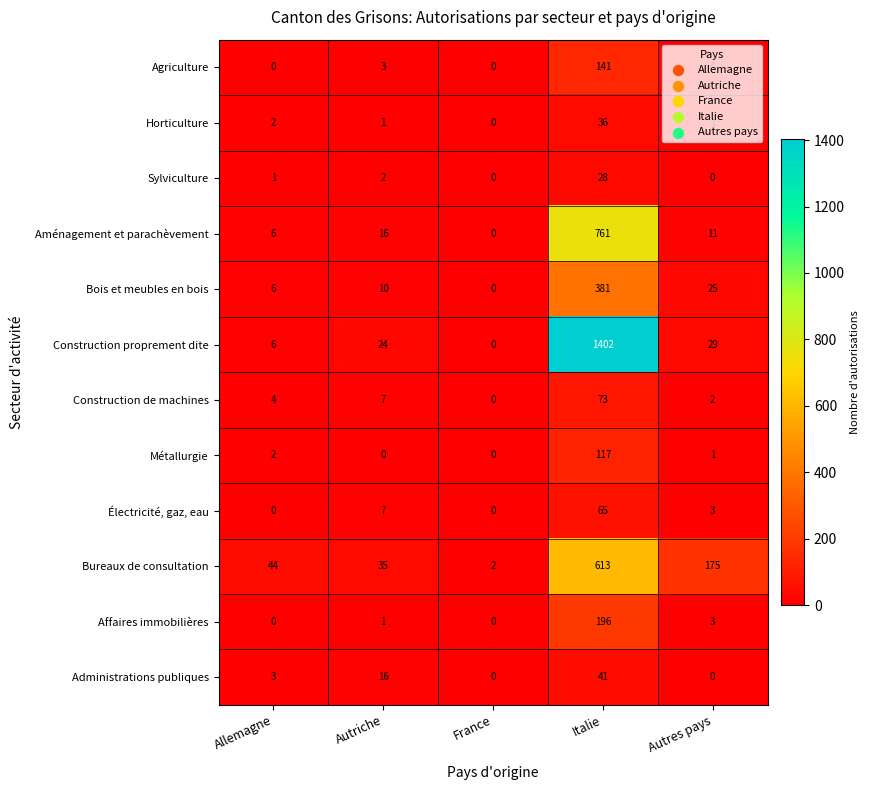

True or false: Électricité, gaz, eau has a value of -23 at Allemagne.

False